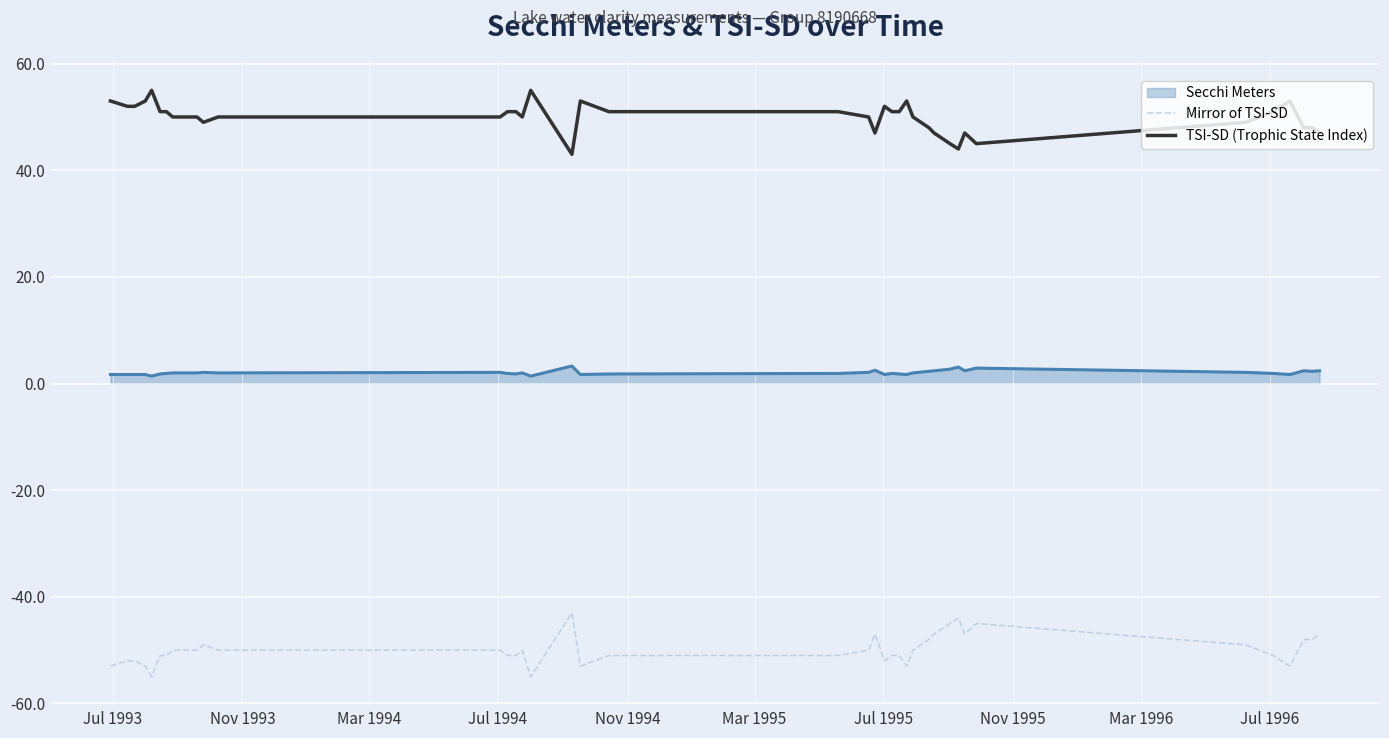

How many lines are shown in the chart?

3